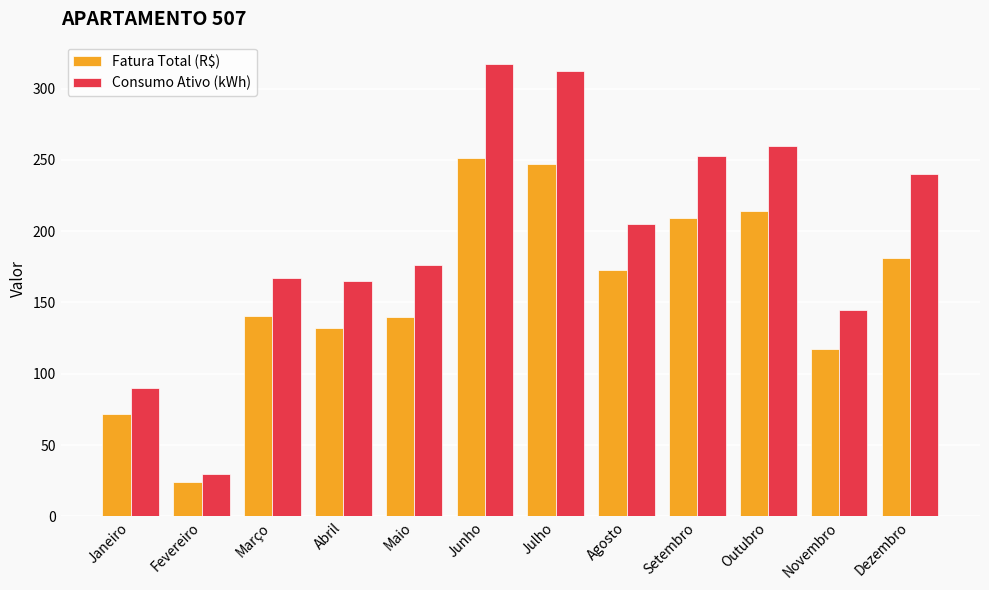

What are all the series names shown in the legend?

Fatura Total (R$), Consumo Ativo (kWh)